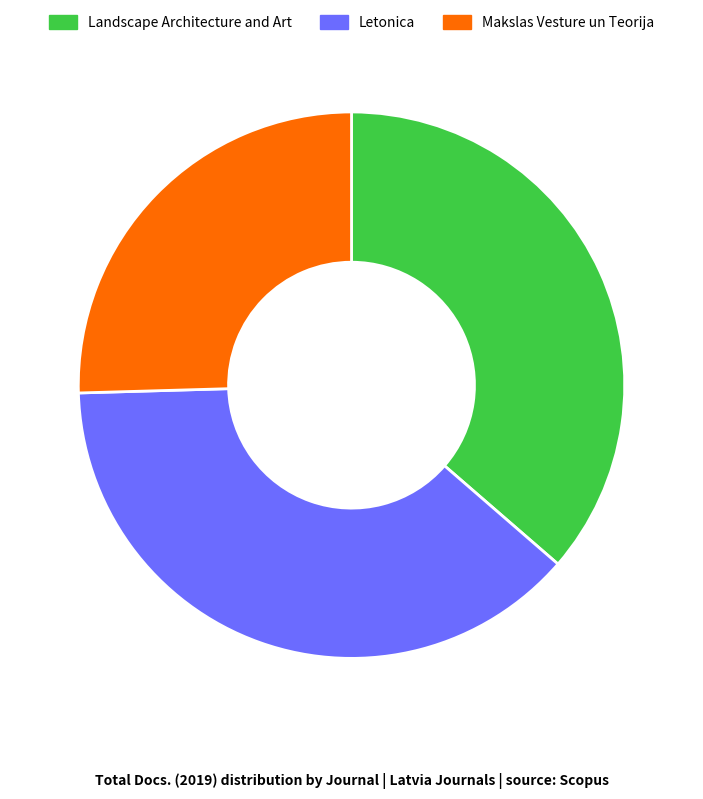

Is the sum of Letonica and Makslas Vesture un Teorija greater than half?

Yes